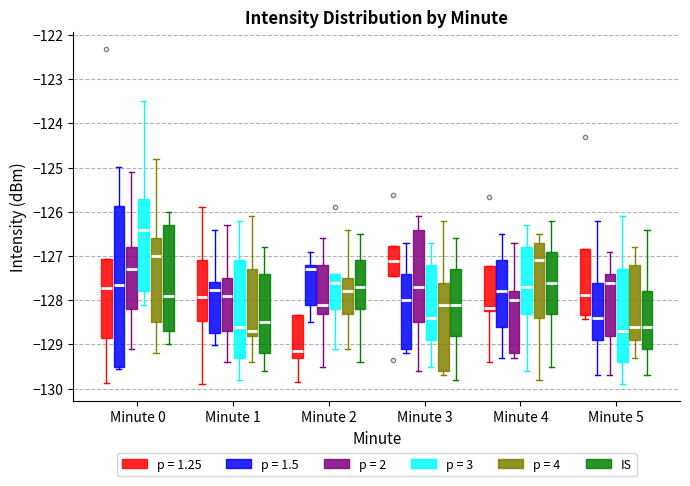

Comparing the boxes themselves (not the whiskers), which one is the tallest?

Minute 0 (p = 1.5)